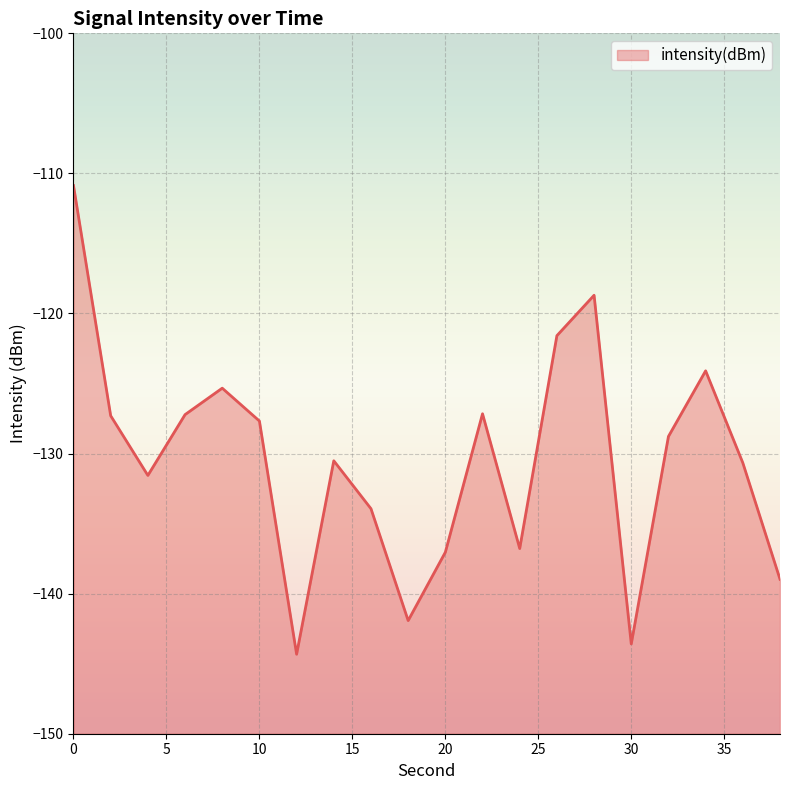

At which category does the data reach its first local valley?

4